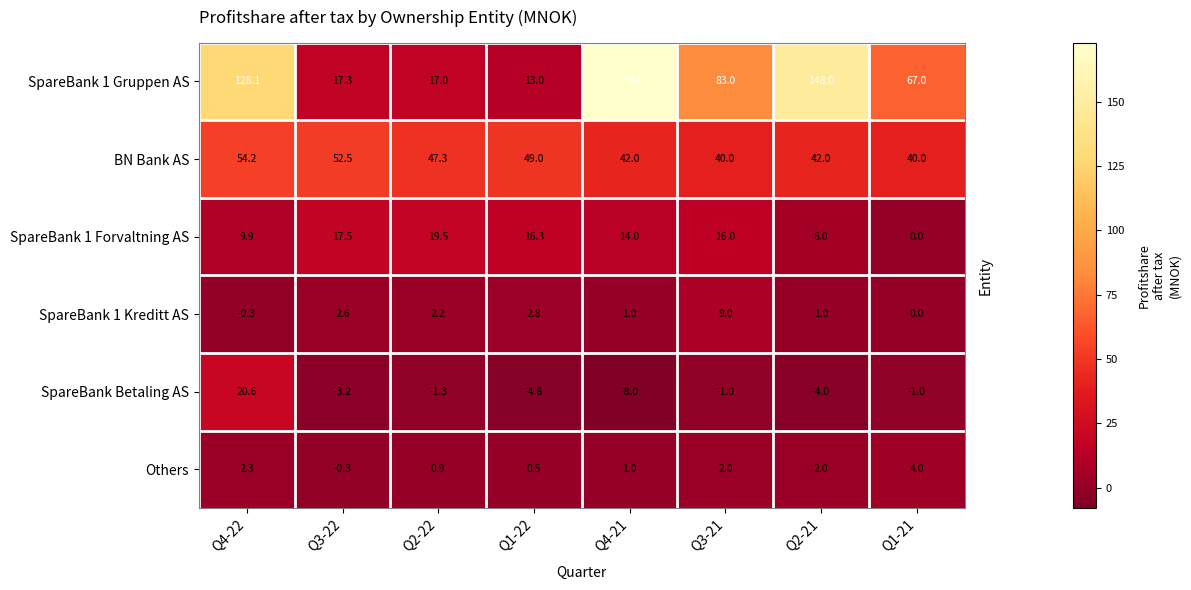

Which series has the largest total across all categories?

SpareBank 1 Gruppen AS